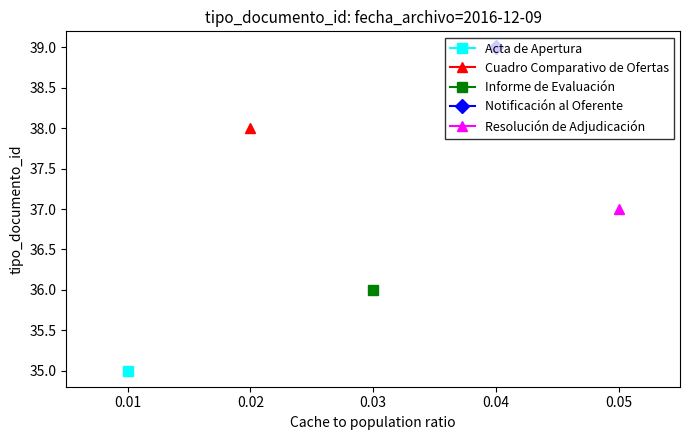

Reading left to right, what are all the values shown in this chart?

35	38	36	39	37